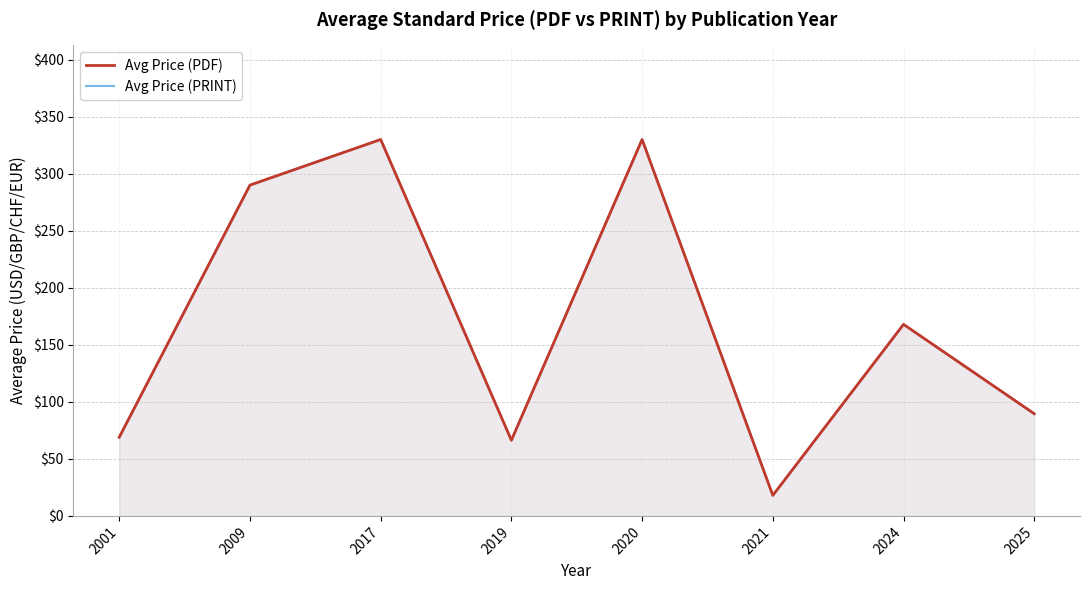

Reading right to left, what are all the values shown in this chart?

Avg Price (PDF): 2025=89.6	2024=167.9	2021=18.0	2020=330.0	2019=66.3	2017=330.0	2009=290.0	2001=69.0
Avg Price (PRINT): 2025=89.6	2024=167.9	2021=18.0	2020=330.0	2019=66.3	2017=330.0	2009=290.0	2001=69.0